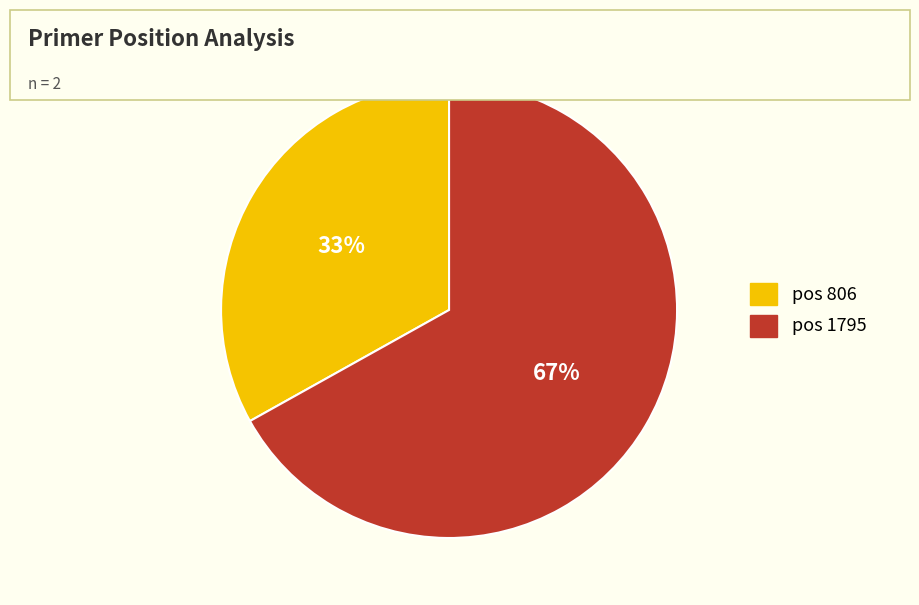

To the nearest percent, what is the average slice percentage?

50%